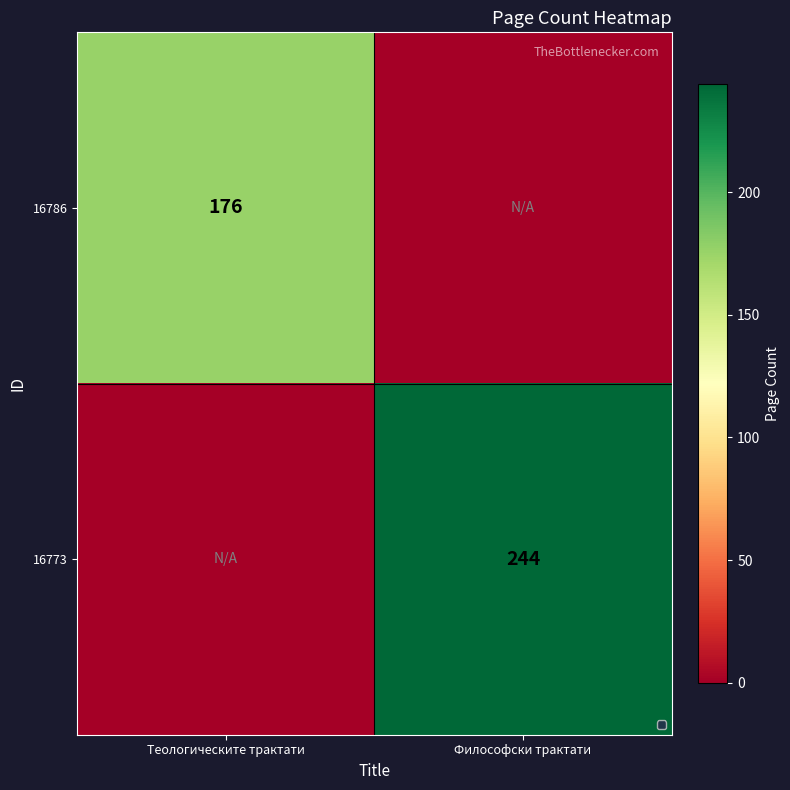

Which label corresponds to the smallest value in the chart?

Философски трактати